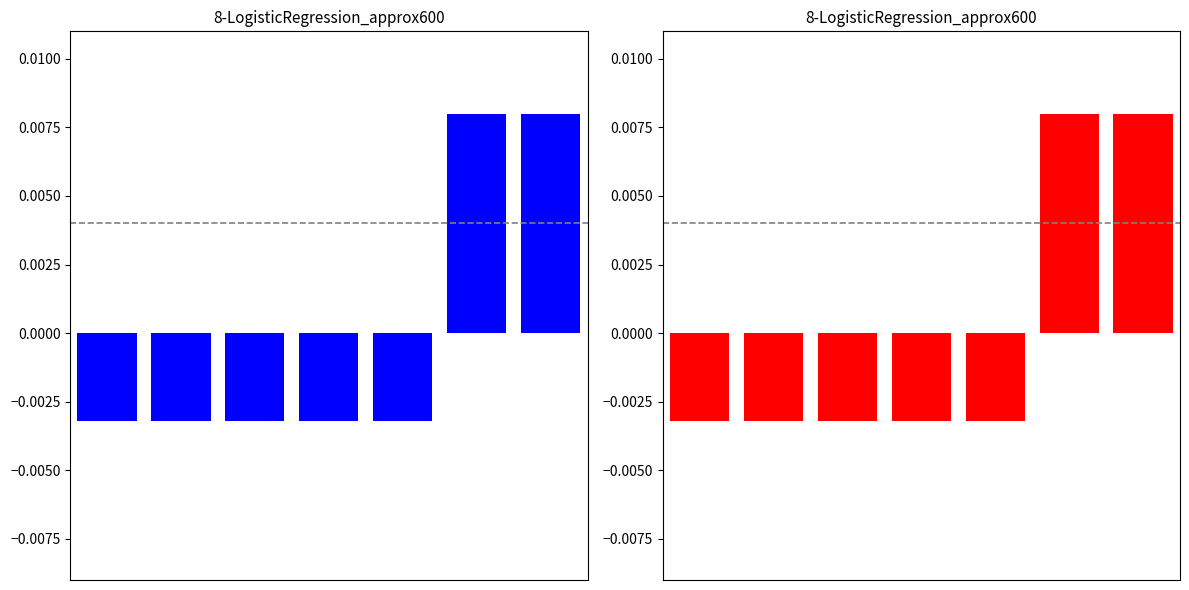

Which label corresponds to the largest value in the chart?

5